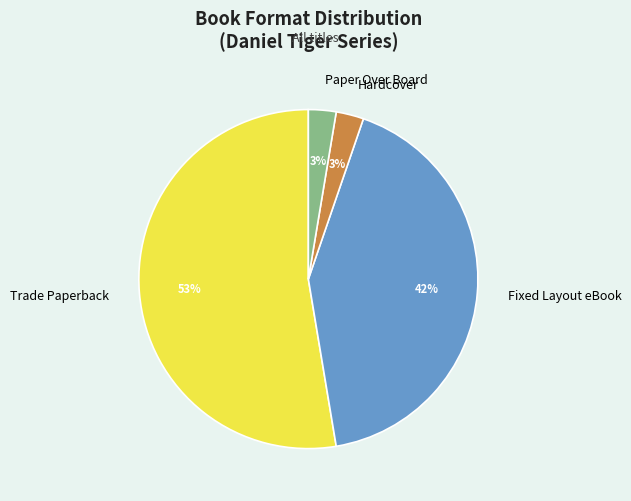

What is the largest slice in the pie chart?

Trade Paperback